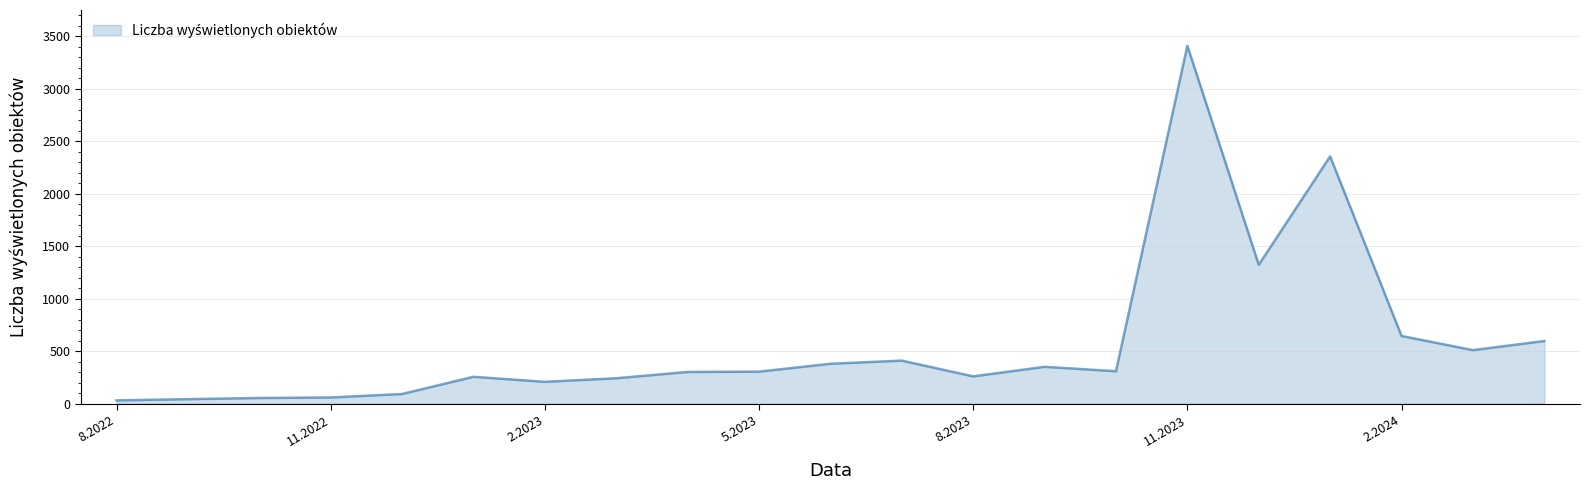

What is the maximum value shown in the chart?

3411